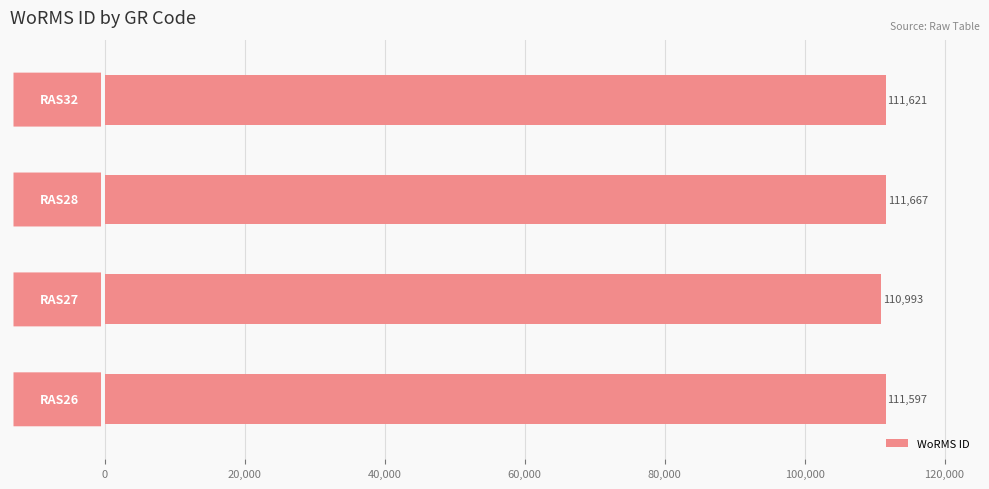

What is the minimum value shown in the chart?

110993